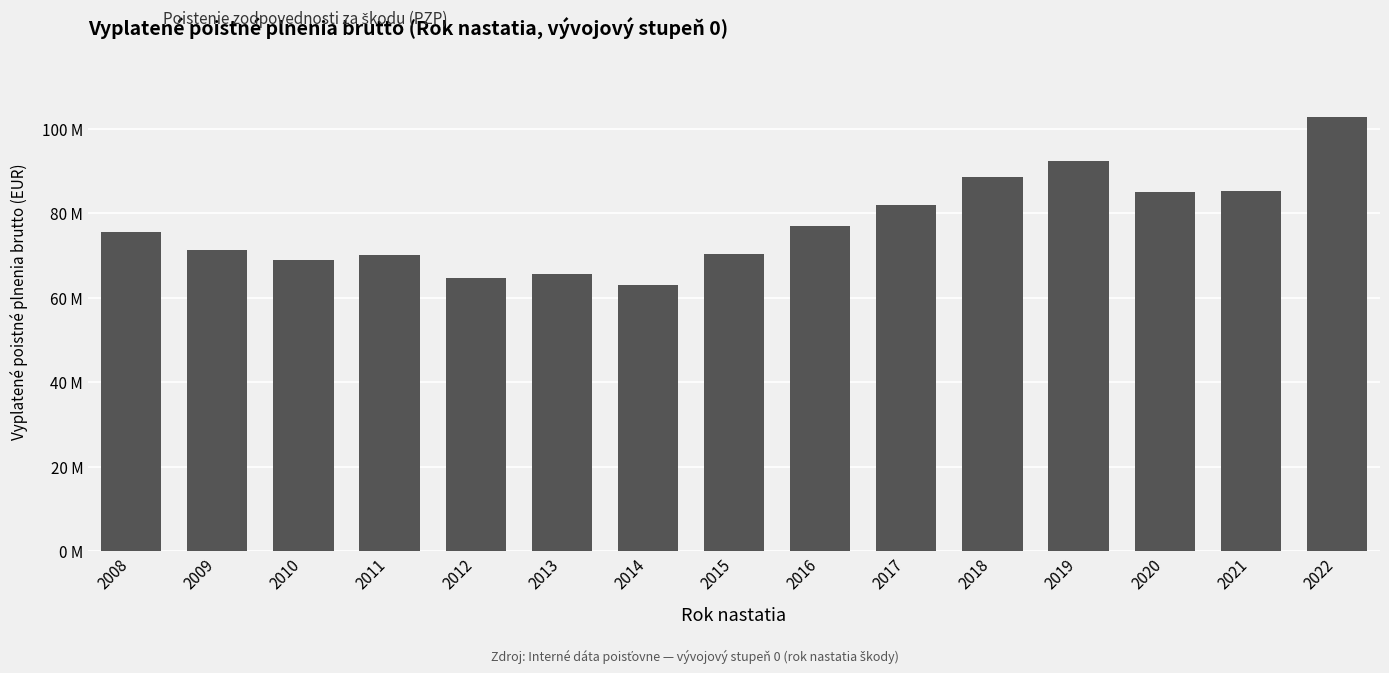

What is the value of the 10th bar from the left?

81925872.1